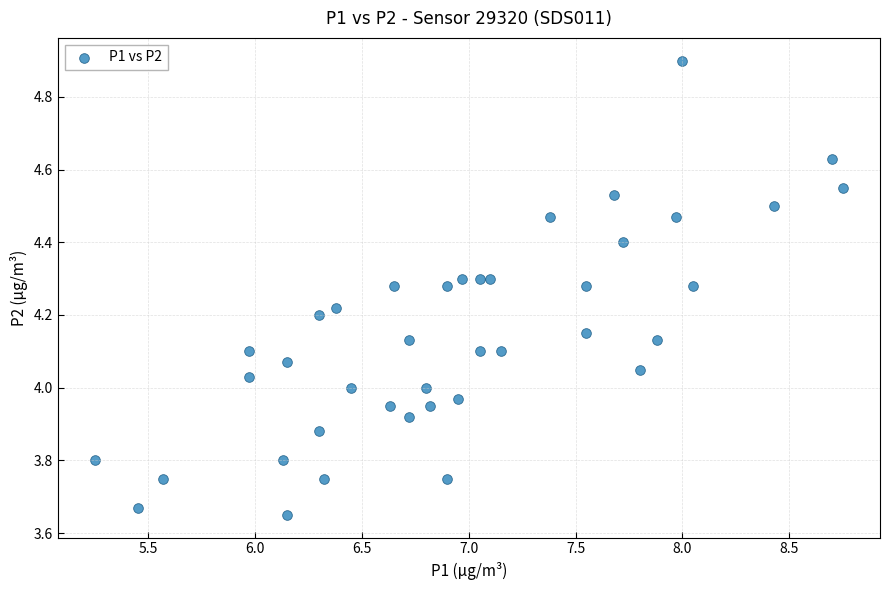

Count the number of points in this scatter plot.

40